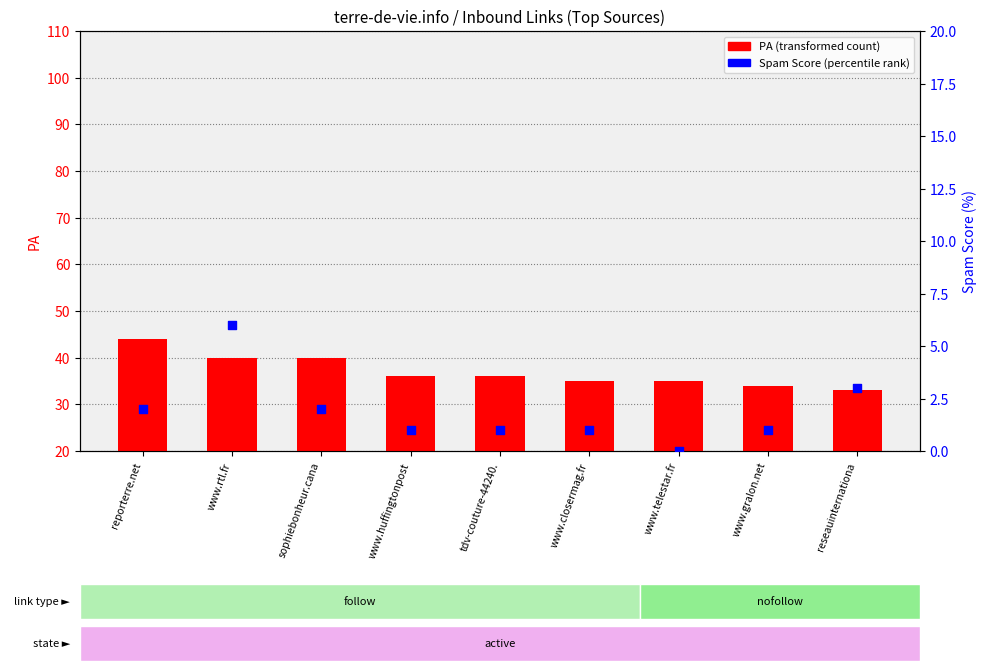

What is the total value across all series at www.rtl.fr?

46